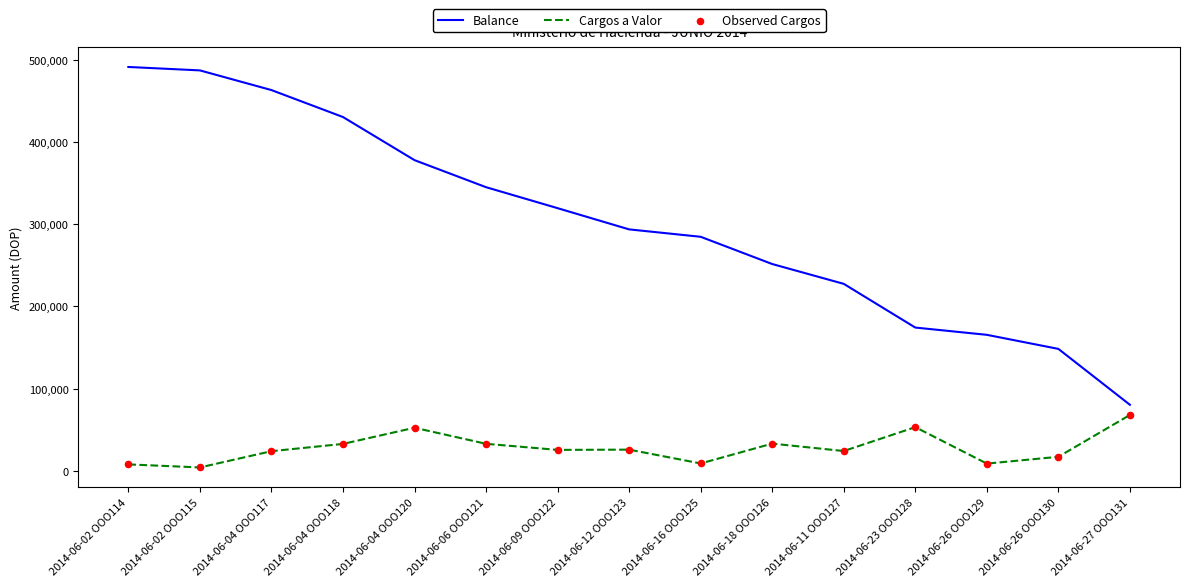

Which series has the largest total across all categories?

Balance